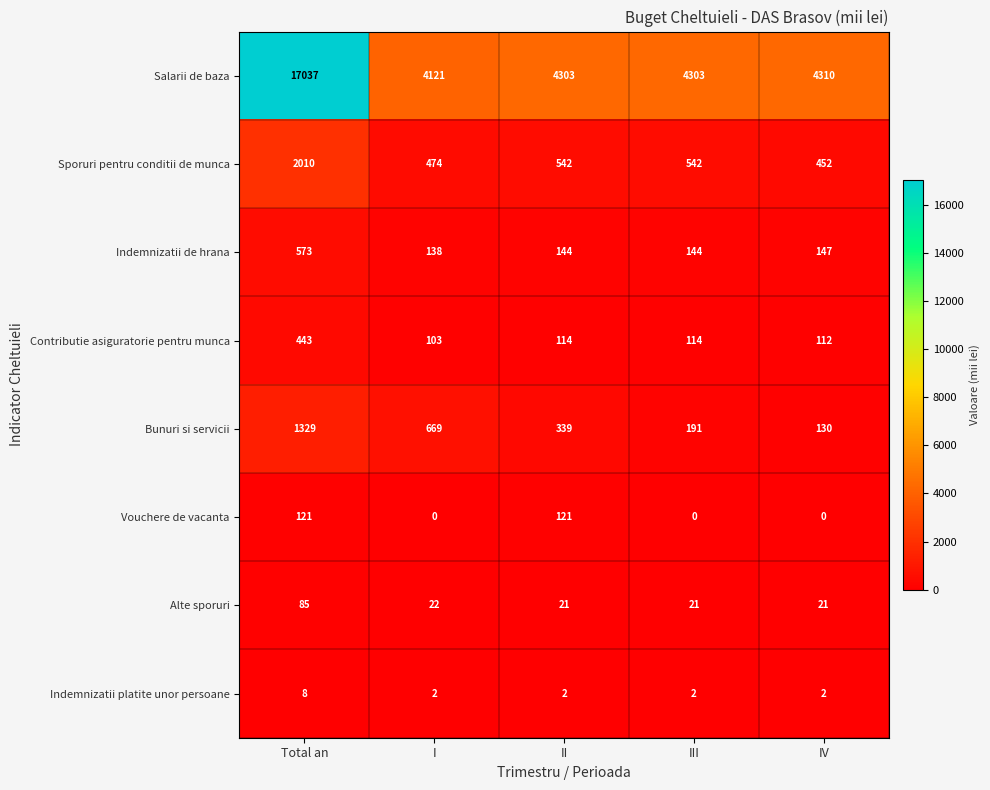

At III, list the series in order from smallest to largest.

Vouchere de vacanta, Indemnizatii platite unor persoane, Alte sporuri, Contributie asiguratorie pentru munca, Indemnizatii de hrana, Bunuri si servicii, Sporuri pentru conditii de munca, Salarii de baza